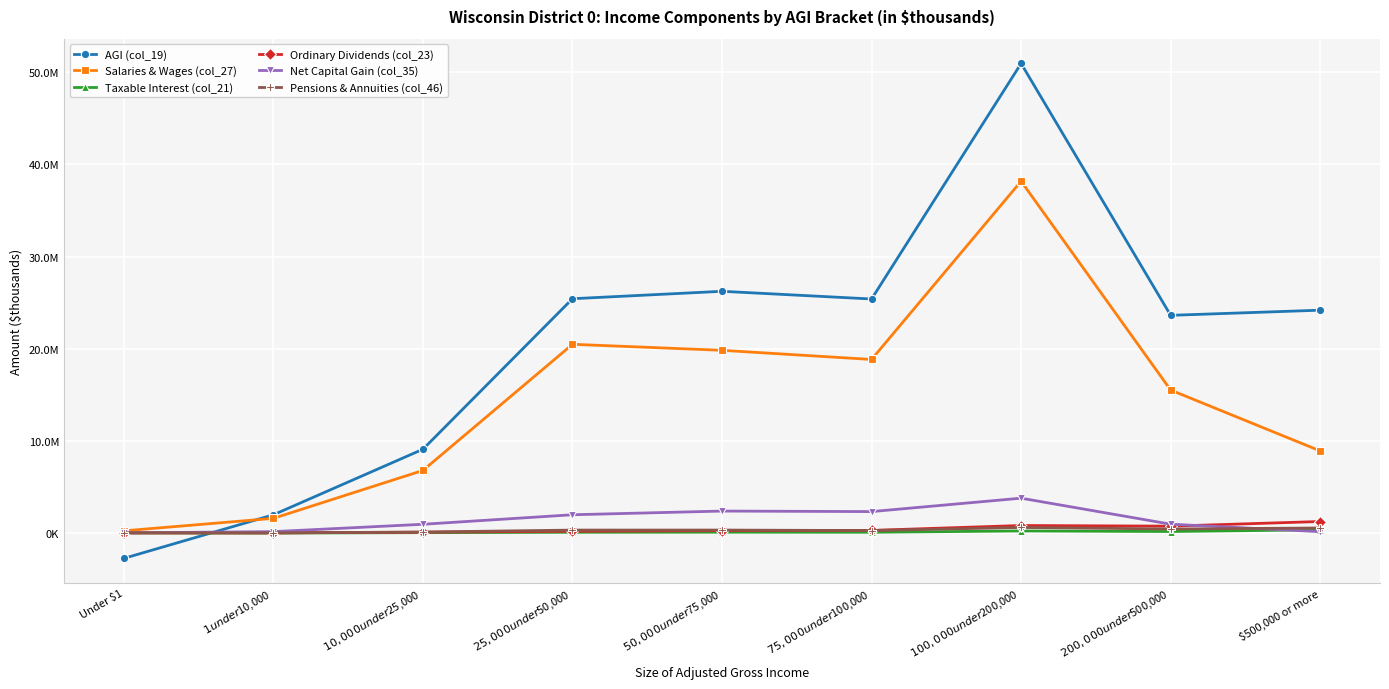

True or false: Salaries & Wages (col_27) and Taxable Interest (col_21) cross at least once.

False